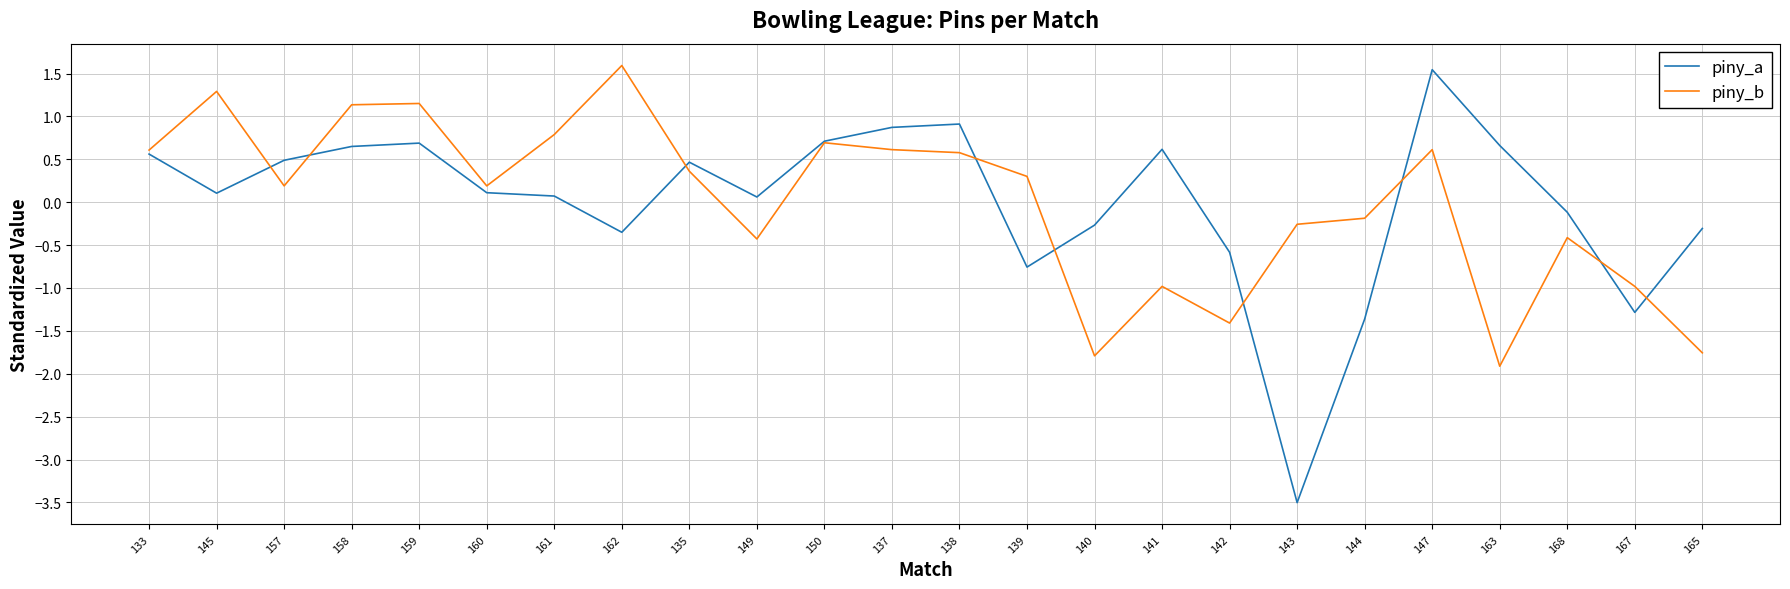

What position from the left is 165?

24